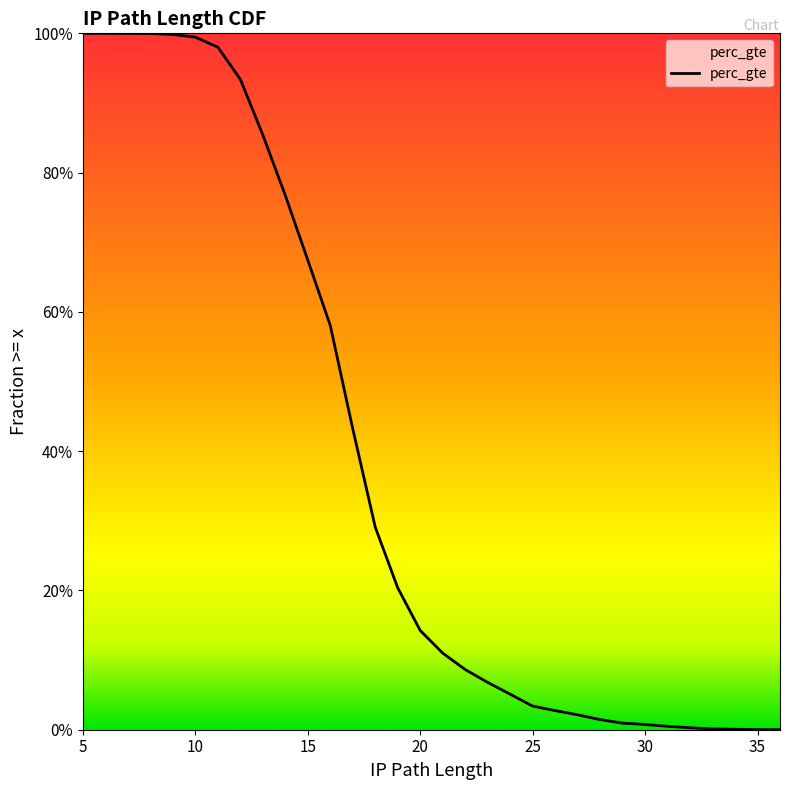

True or false: the data shows 0.0 at 28.

True